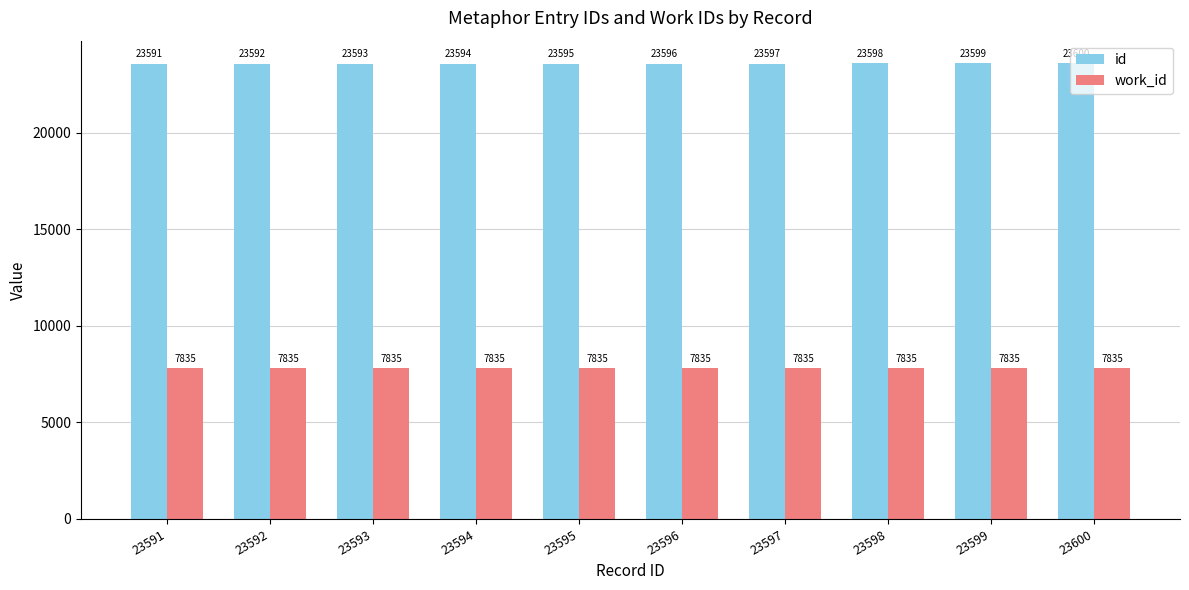

What is the greatest value displayed?

23600